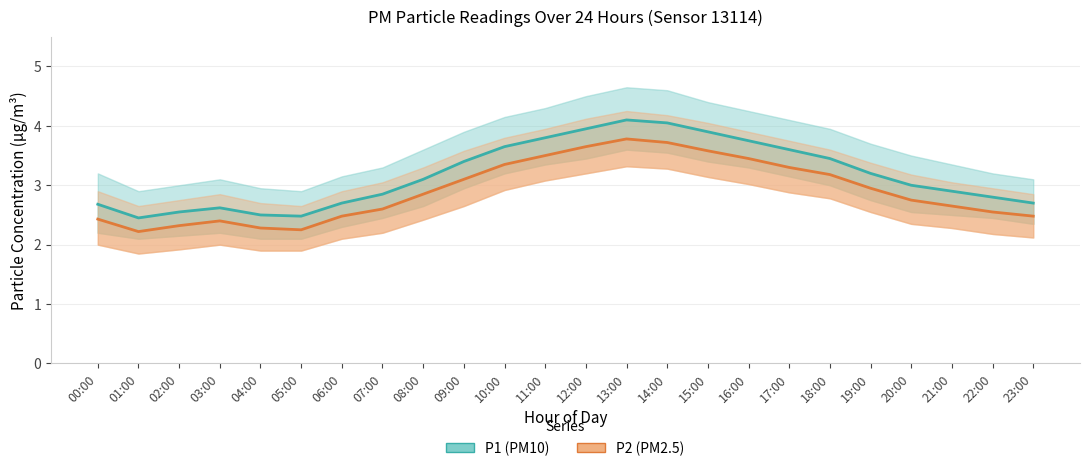

Reading right to left, transcribe all the data shown in this chart.

P1 (PM10): 23:00=2.7	22:00=2.8	21:00=2.9	20:00=3.0	19:00=3.2	18:00=3.5	17:00=3.6	16:00=3.8	15:00=3.9	14:00=4.0	13:00=4.1	12:00=4.0	11:00=3.8	10:00=3.6	09:00=3.4	08:00=3.1	07:00=2.9	06:00=2.7	05:00=2.5	04:00=2.5	03:00=2.6	02:00=2.5	01:00=2.5	00:00=2.7
P2 (PM2.5): 23:00=2.5	22:00=2.5	21:00=2.6	20:00=2.8	19:00=3.0	18:00=3.2	17:00=3.3	16:00=3.5	15:00=3.6	14:00=3.7	13:00=3.8	12:00=3.6	11:00=3.5	10:00=3.4	09:00=3.1	08:00=2.9	07:00=2.6	06:00=2.5	05:00=2.2	04:00=2.3	03:00=2.4	02:00=2.3	01:00=2.2	00:00=2.4